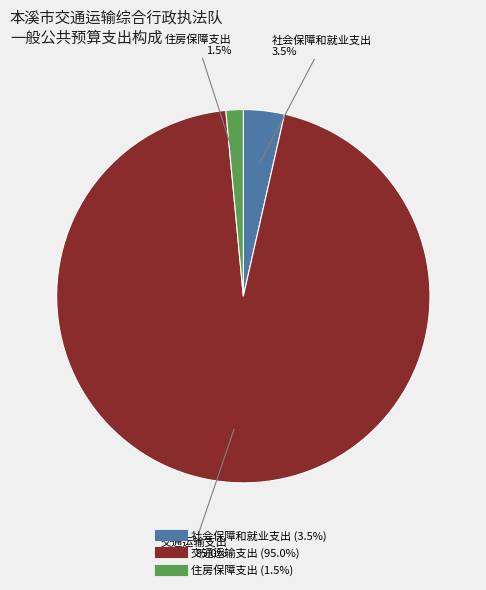

What is the majority slice?

交通运输支出